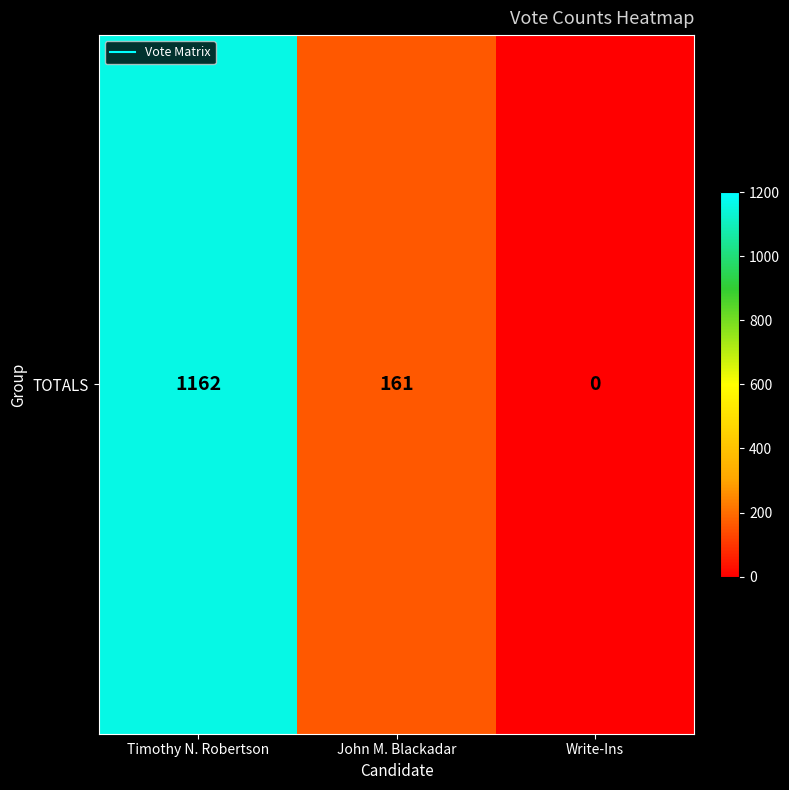

Reading right to left, list all the values displayed in this chart.

0	161	1162